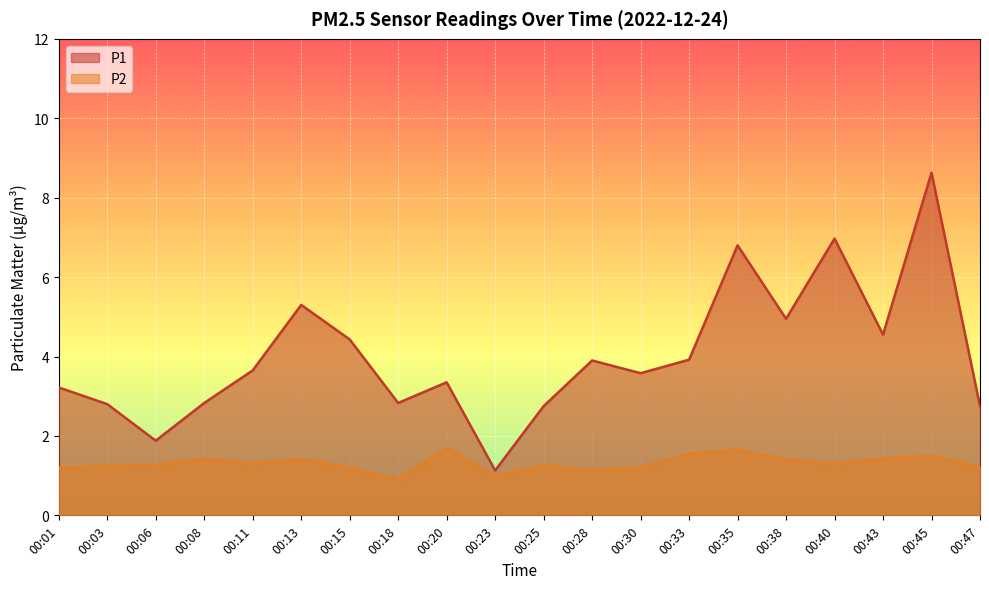

In P1, how many points are higher than both neighbors (excluding endpoints)?

6